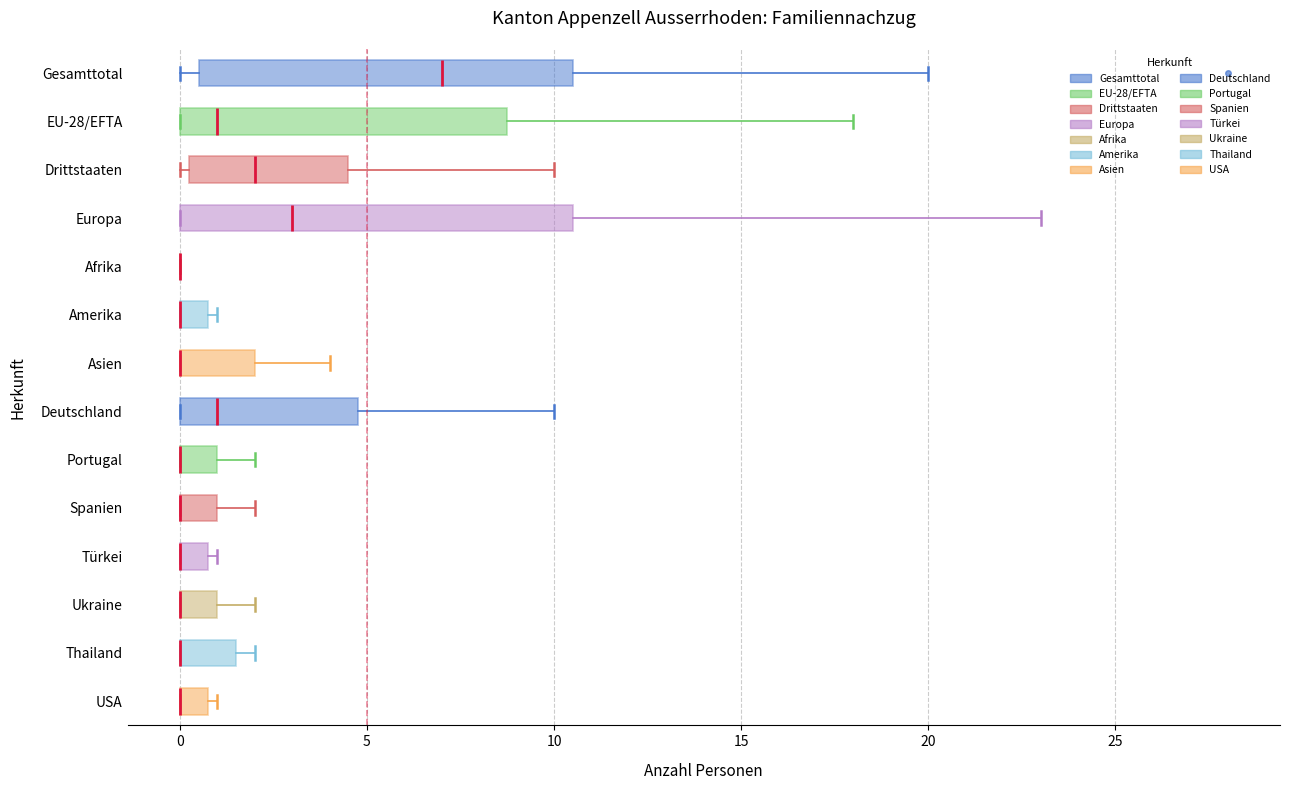

Where is the left edge of the box for Europa on the x-axis? The values are not printed on the chart, so give them approximately, as read against the axis.

0.0